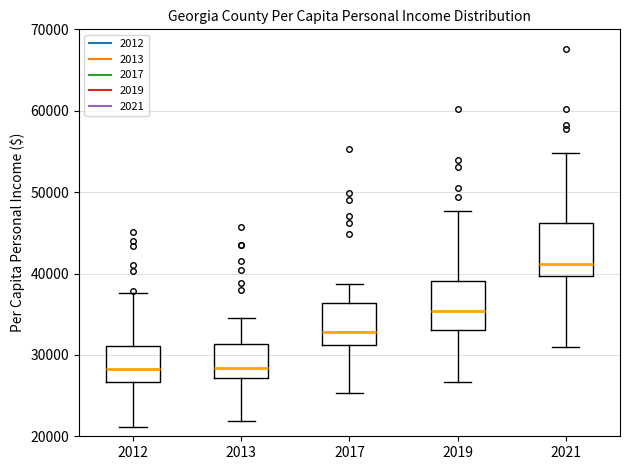

Which box has the highest median line?

2021